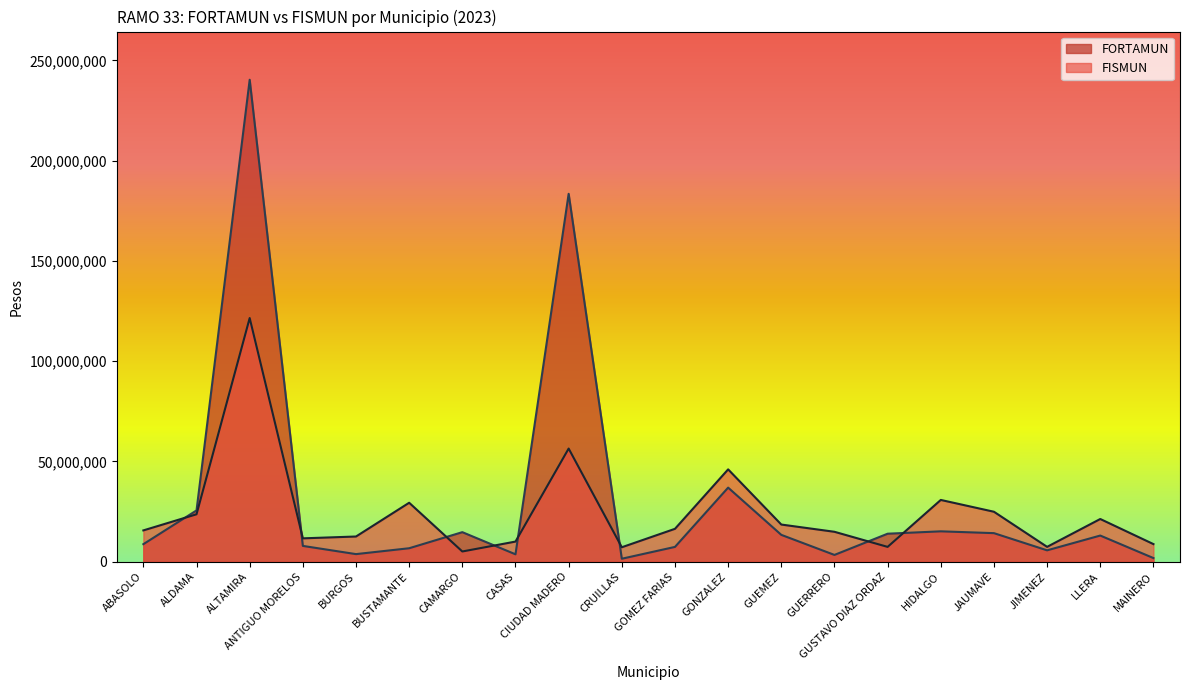

How many data points does each series have?

20